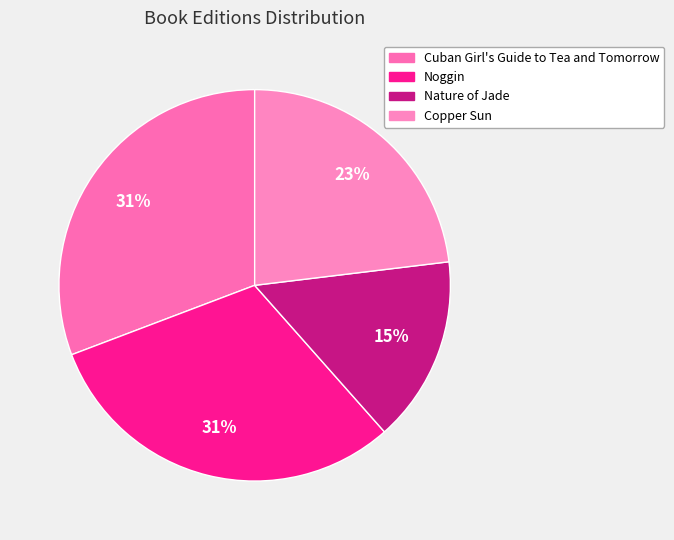

Is Nature of Jade the majority of the pie?

No